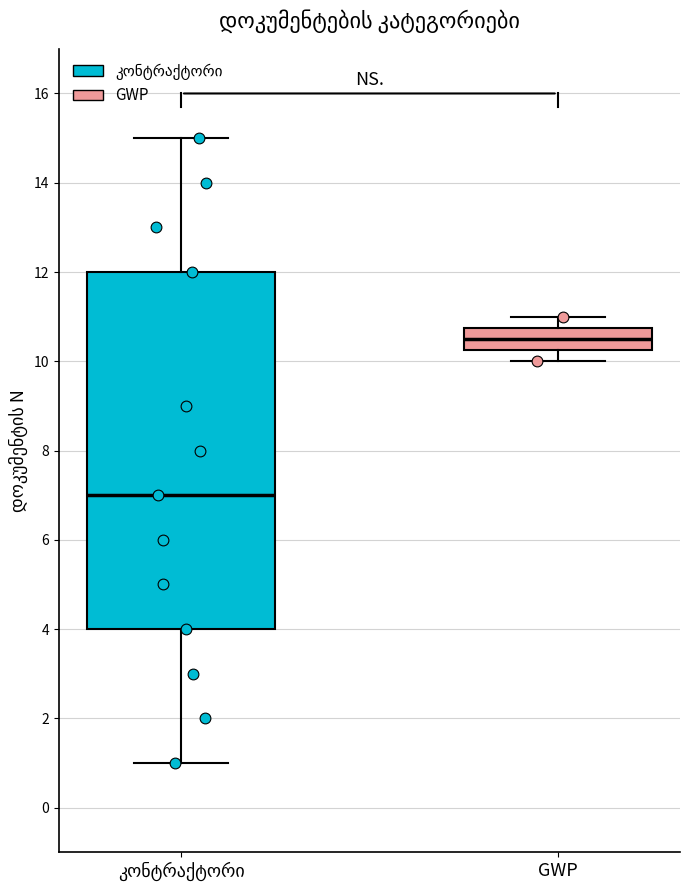

Where is the upper edge of the box for GWP on the y-axis? The values are not printed on the chart, so give them approximately, as read against the axis.

10.8